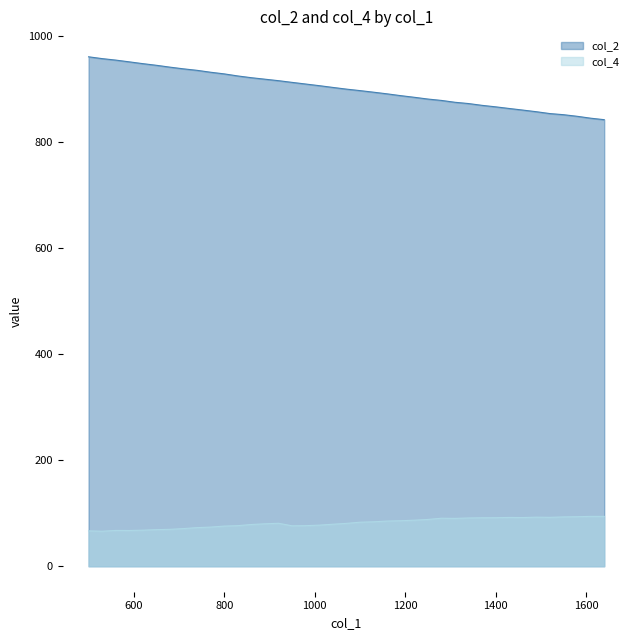

Which series has the largest total across all categories?

col_2